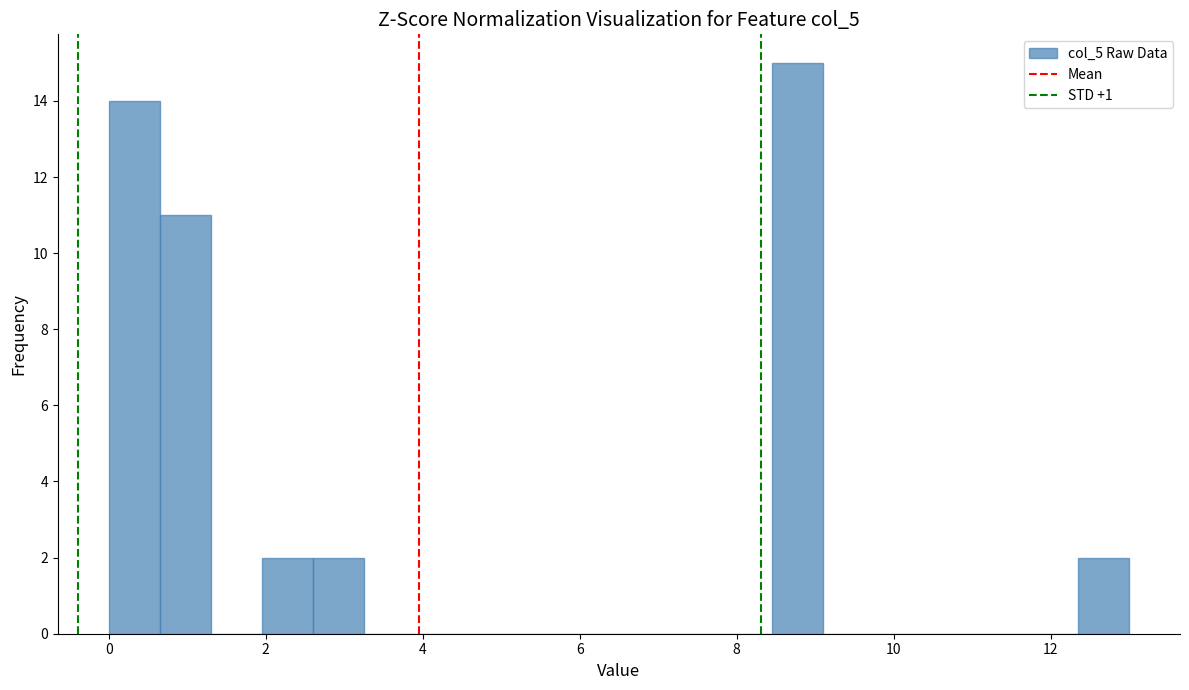

Read against the x-axis, roughly where is the centre of the tallest bar?

8.8